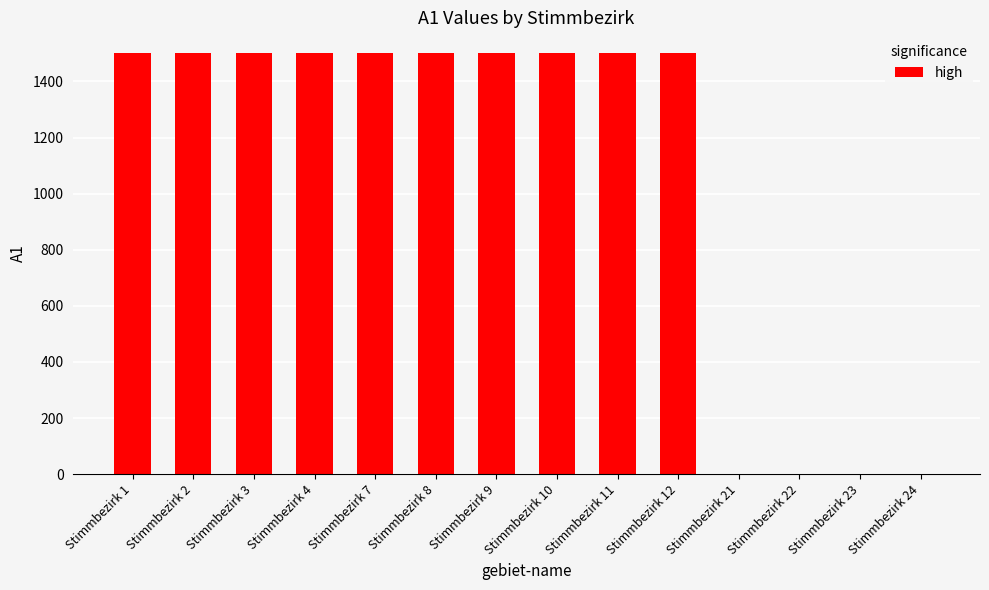

What value does the data have at Stimmbezirk 3, to the nearest 100?

1500